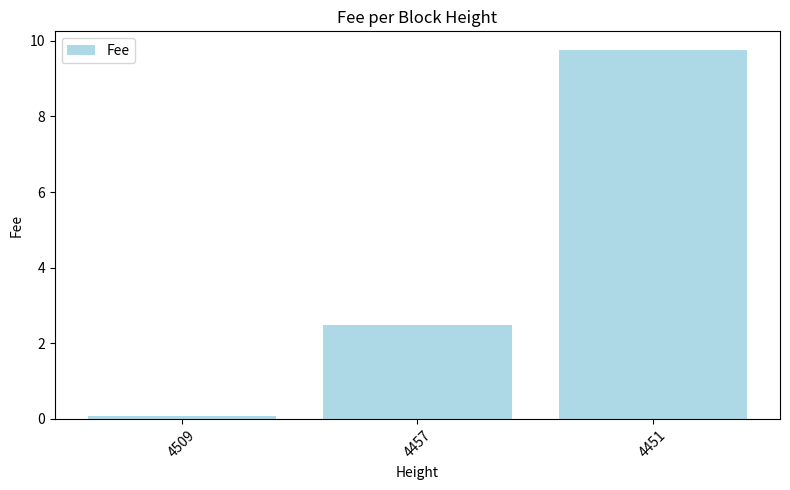

What is the sum of the values at 4451 and 4457?

12.2